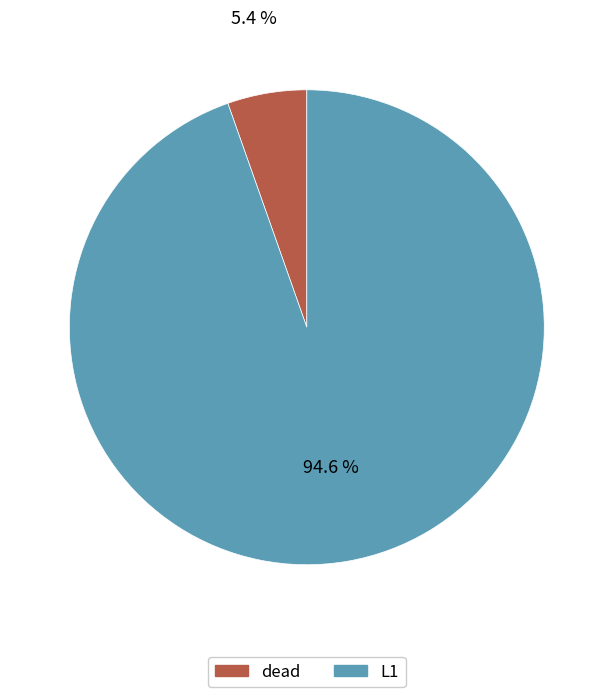

Which has a higher value, dead or L1?

L1